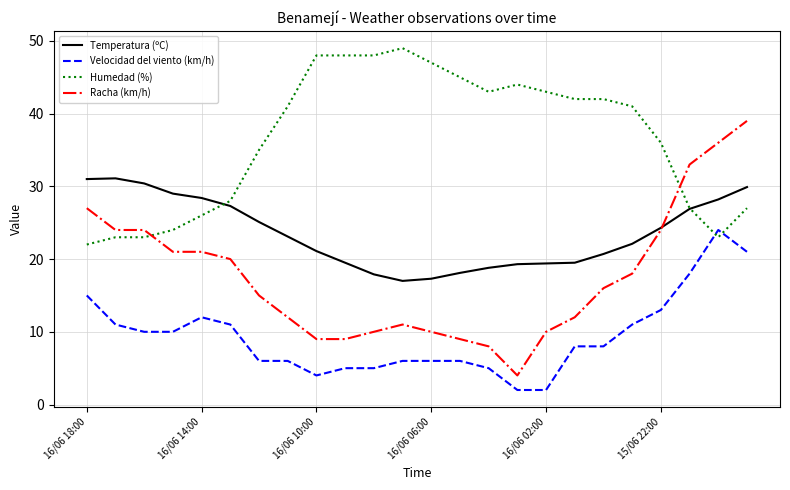

What is the smallest value displayed?

2.0